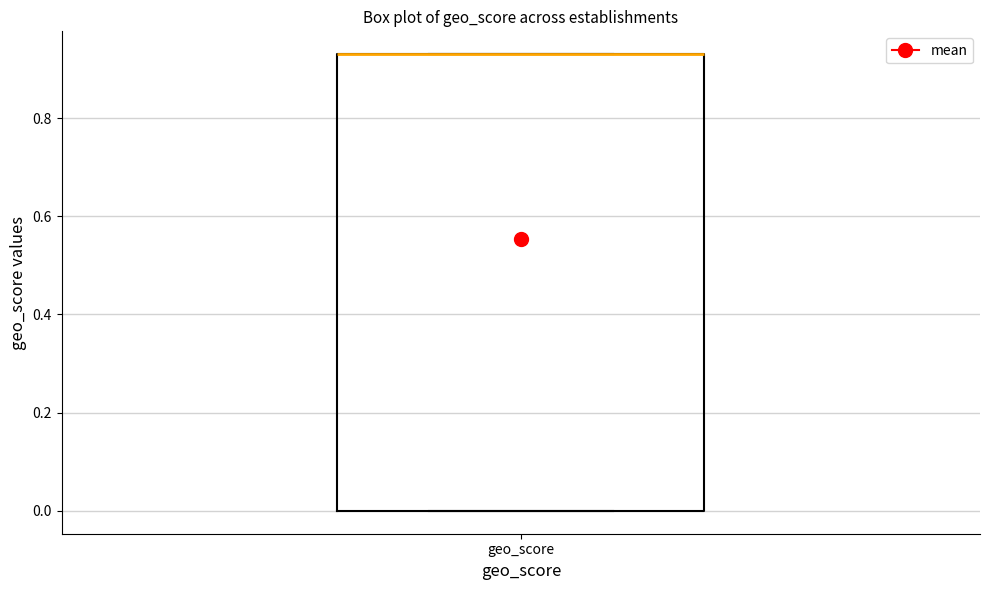

Transcribe this box plot: give where the median line is, the range the box spans, and where the two whiskers end, as read against the y-axis. The values are not printed on the chart, so give them approximately, as read against the axis.

median 0.94 (drawn on the box's upper edge), box 0.00 to 0.94, whiskers 0.00 to 0.94